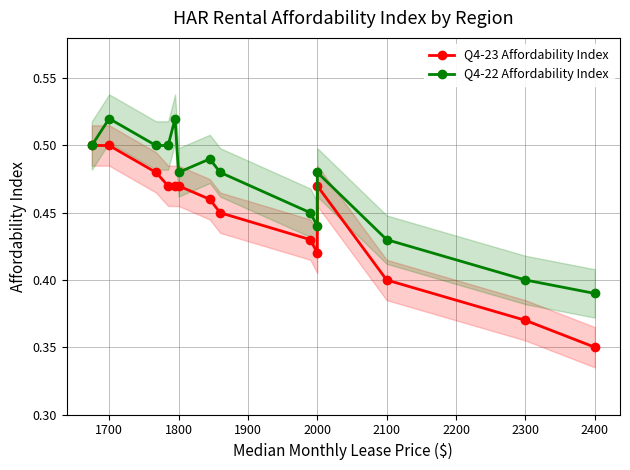

What is the difference between the maximum and minimum values in the Q4-22 Affordability Index series?

0.1